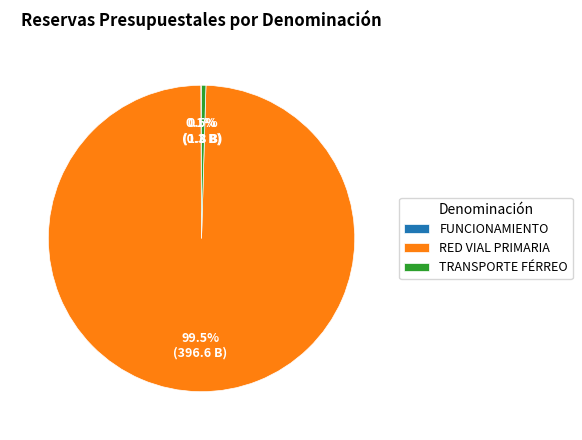

What is the largest slice in the pie chart?

RED VIAL PRIMARIA